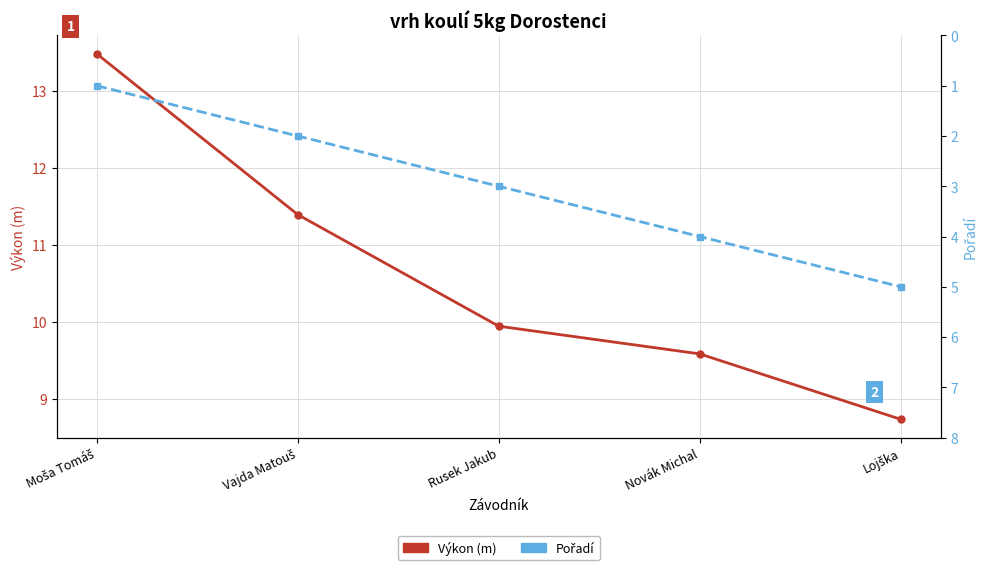

What value does the Výkon (m) series have at Rusek Jakub?

9.9